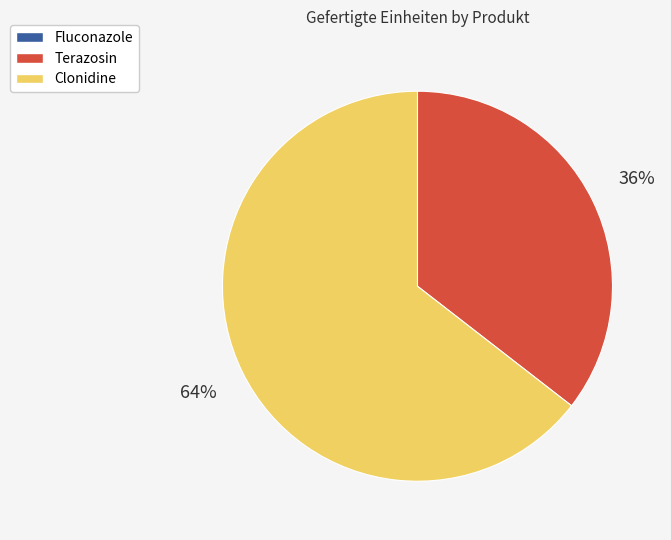

Which category has the biggest portion of the pie?

Clonidine